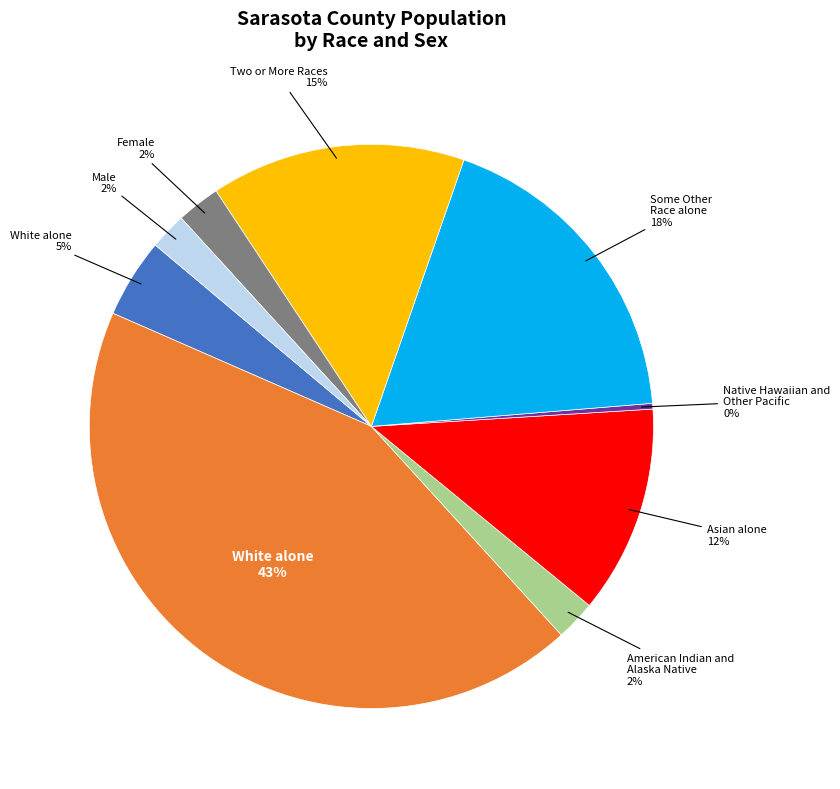

To the nearest percent, what is the difference between the largest and smallest slice percentages?

43%